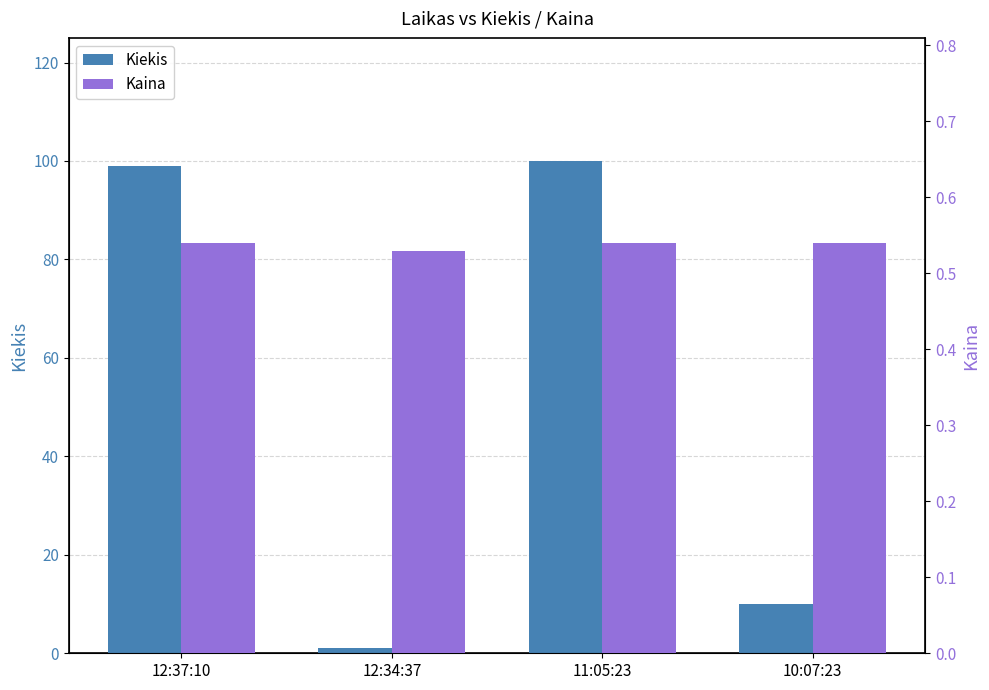

What is the value of the Kiekis bar at the 1st from the left?

99.0